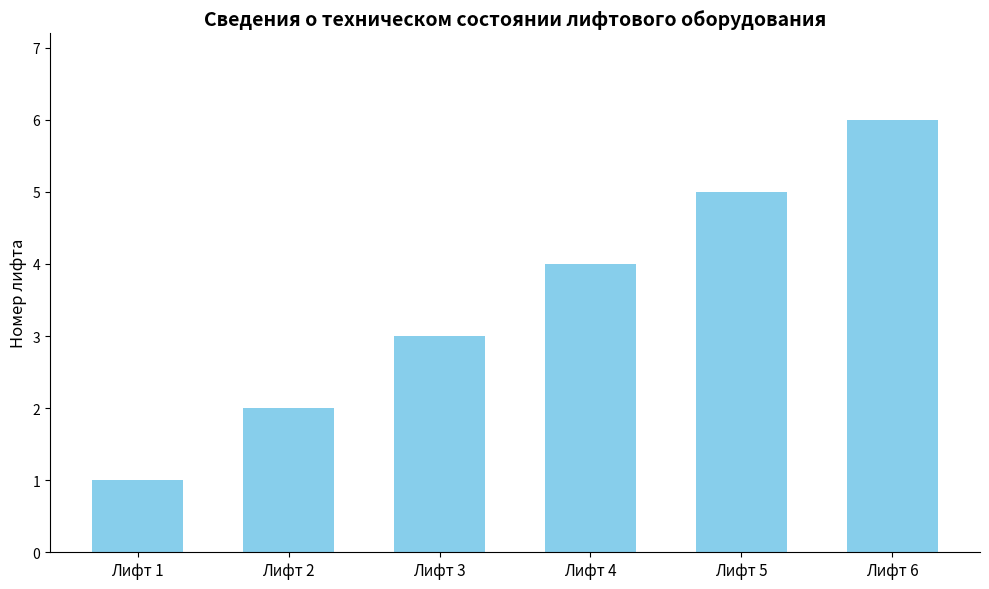

How many data points are less than 4?

3